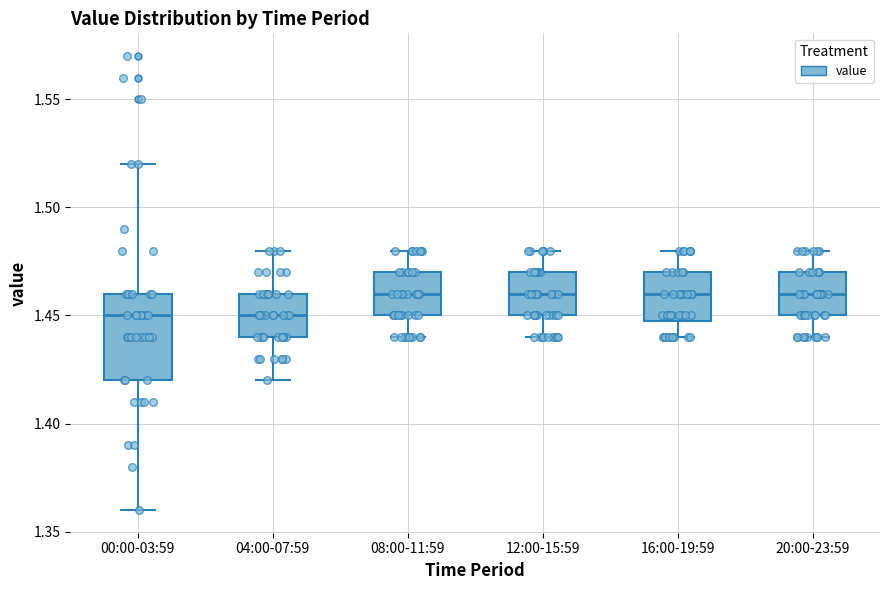

Where is the upper edge of the box for 08:00-11:59 on the y-axis? The values are not printed on the chart, so give them approximately, as read against the axis.

1.47